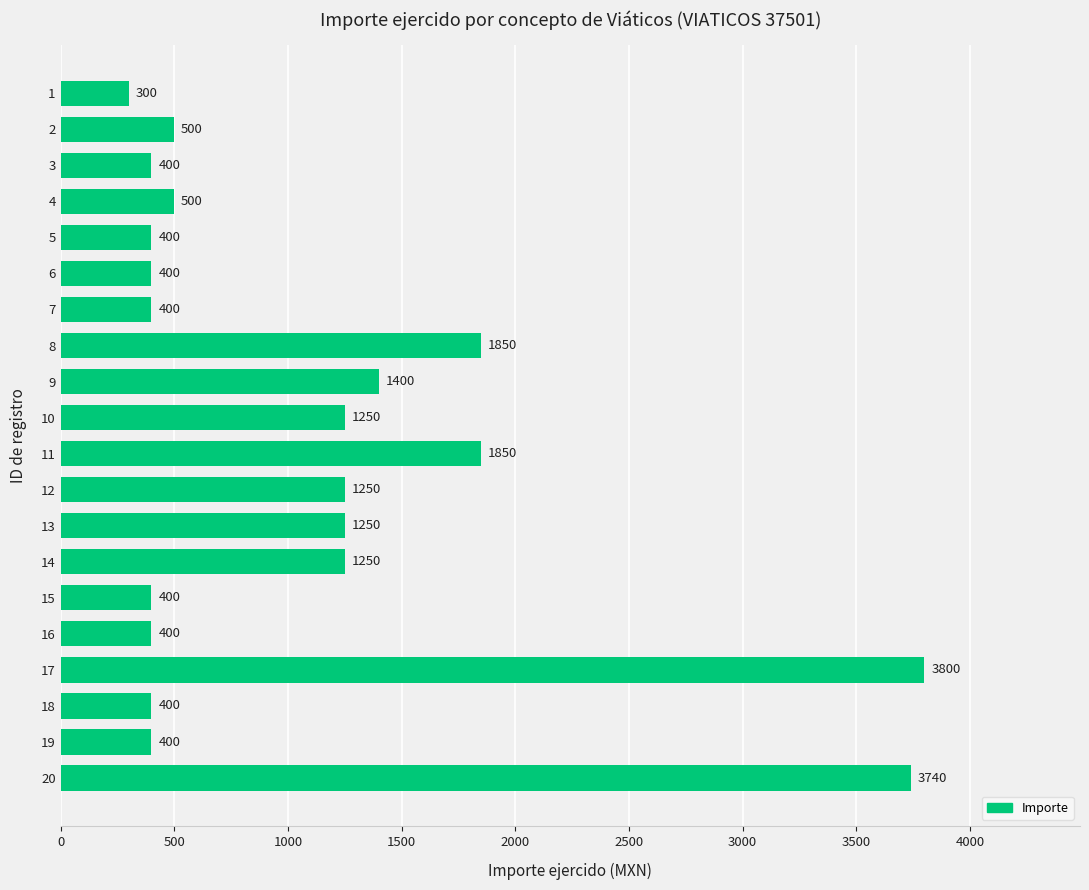

What value does the data have at 9, to the nearest 50?

1400